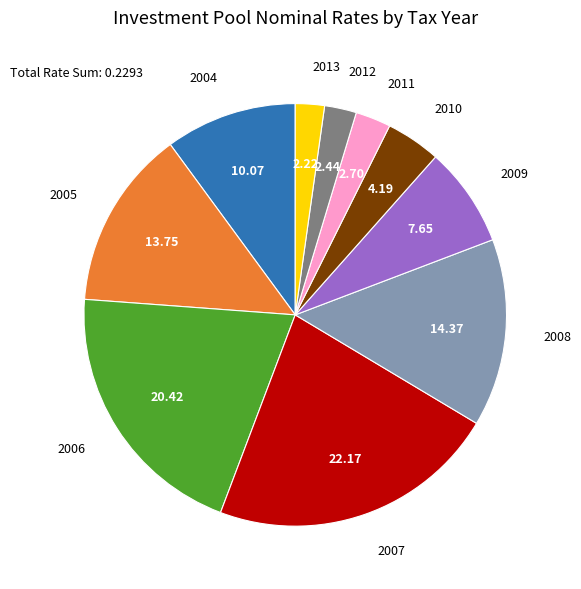

Do 2005 and 2004 together represent more than half of the pie?

No